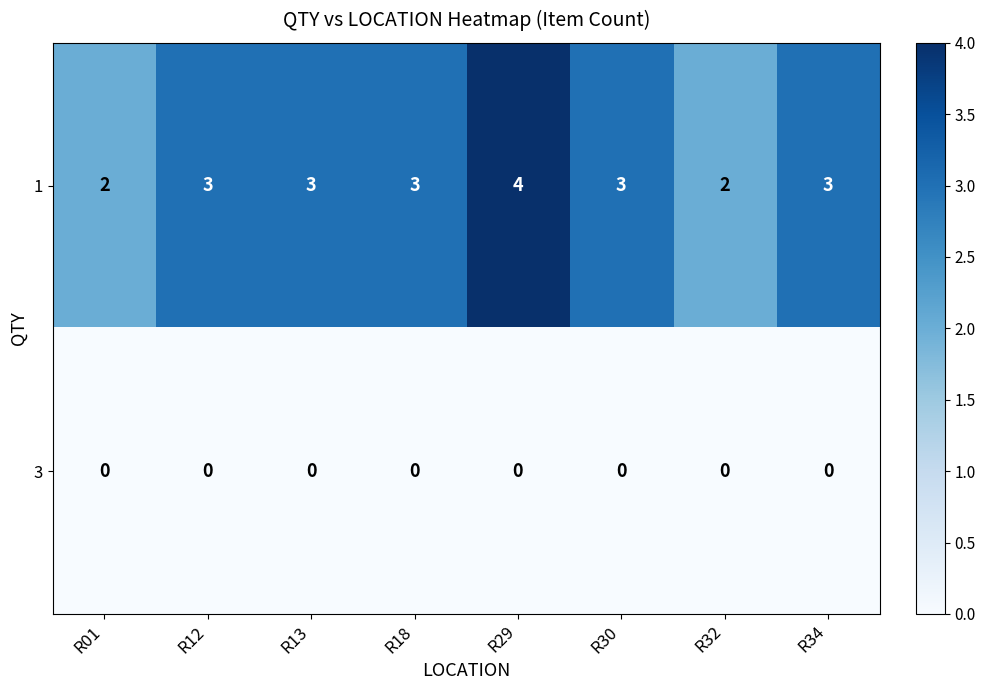

Reading left to right, extract all data points from this chart.

1: R01=2	R12=3	R13=3	R18=3	R29=4	R30=3	R32=2	R34=3
3: R01=0	R12=0	R13=0	R18=0	R29=0	R30=0	R32=0	R34=0